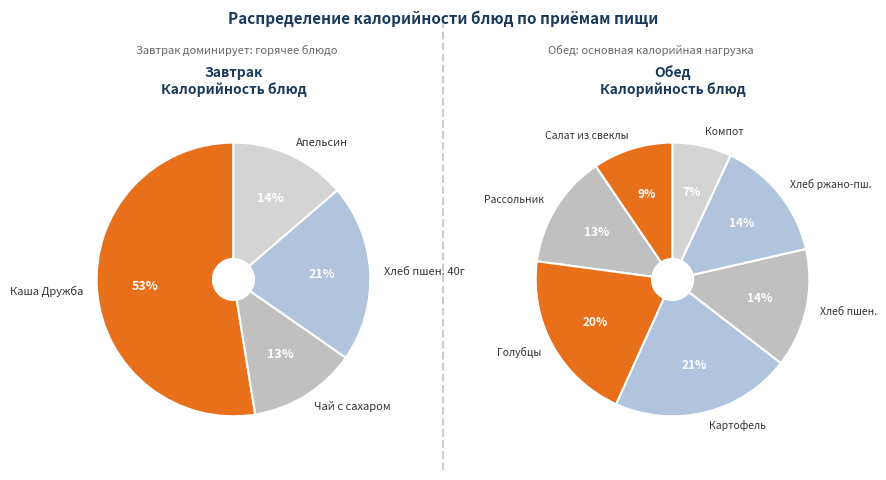

Which has a higher value, Картофель отварной or Хлеб ржано-пшеничный?

Картофель отварной